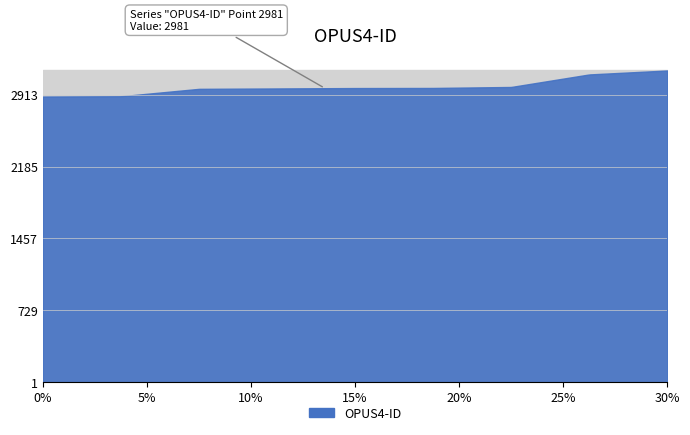

Approximately how many times larger is the value at 04.12.2020 compared to 22.03.2021?

1.0